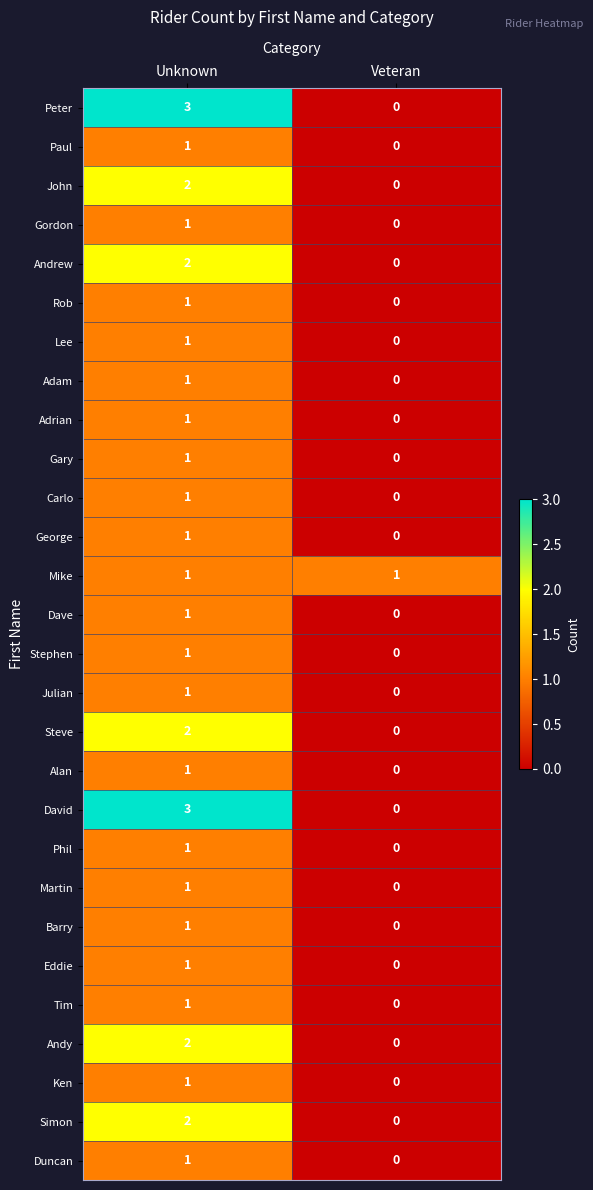

What is the sum of all David values?

3